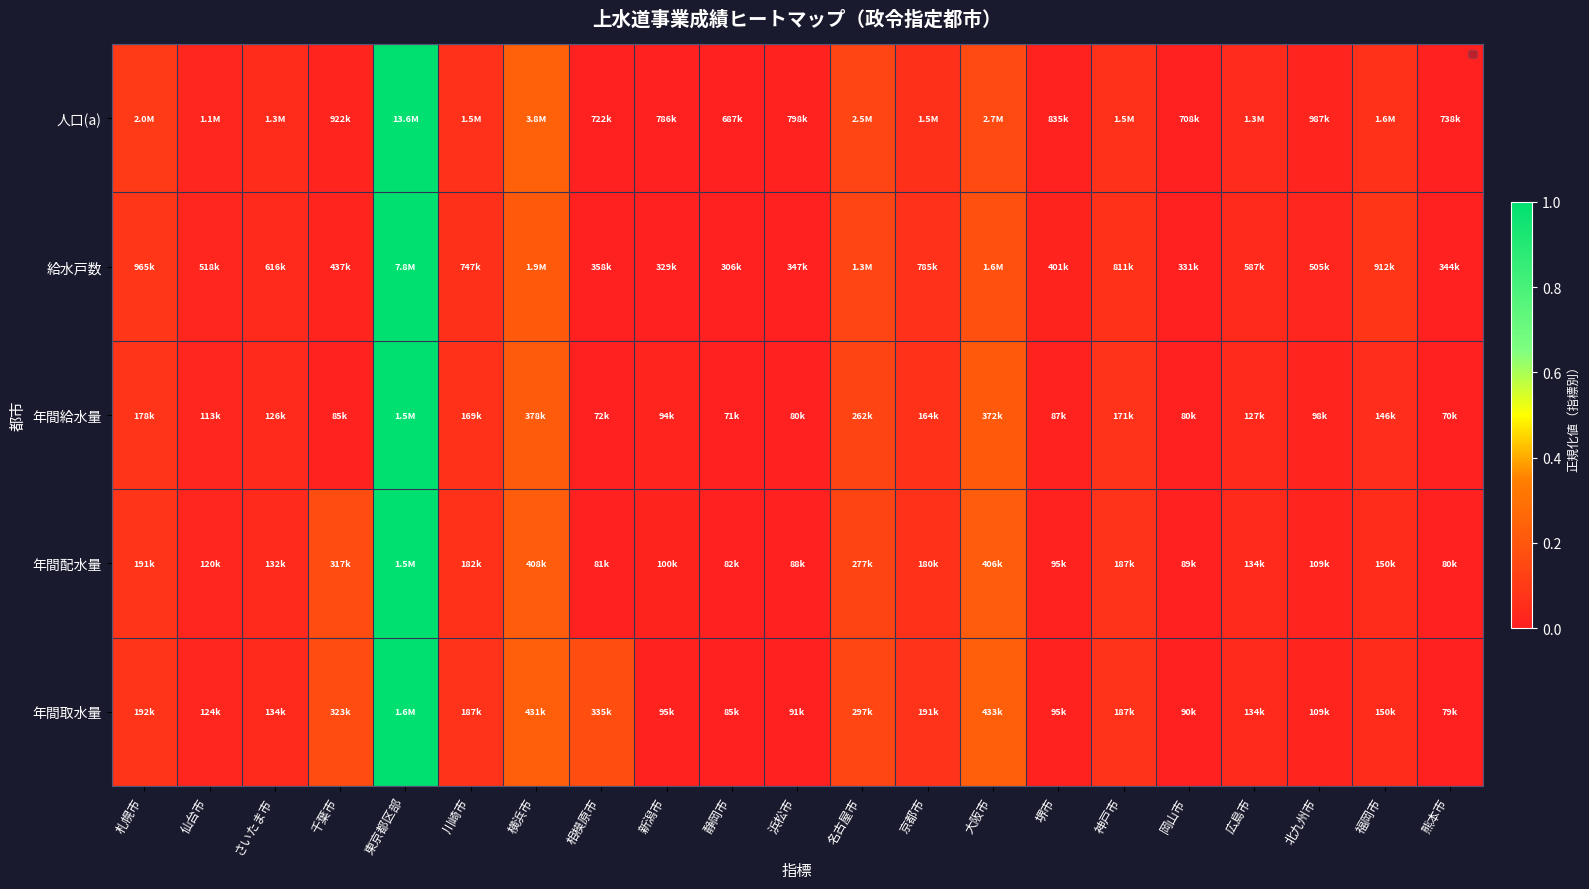

What is the difference between the maximum and minimum values?

1.0